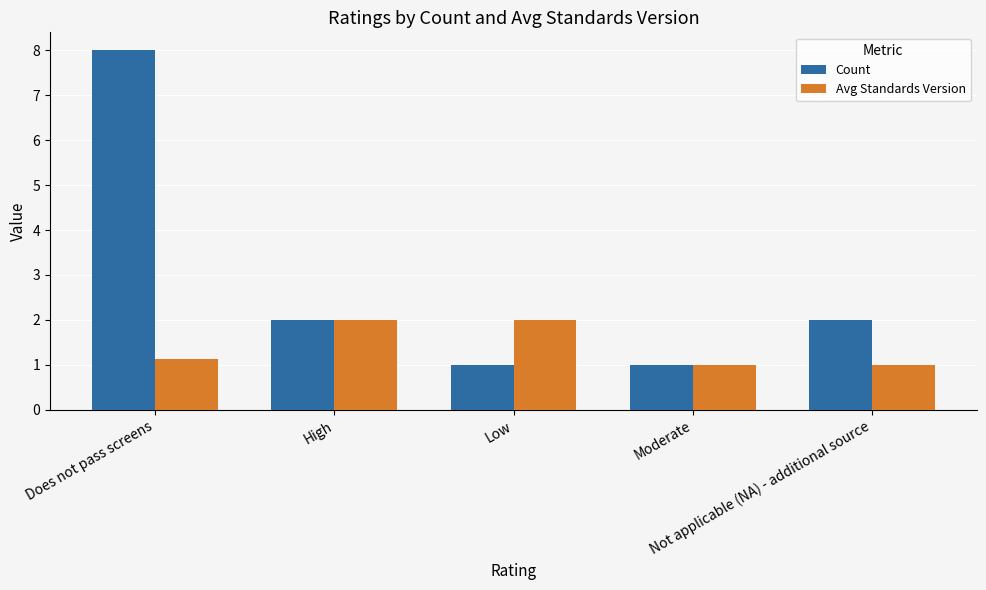

True or false: Avg Standards Version has a value of 3.4 at High.

False